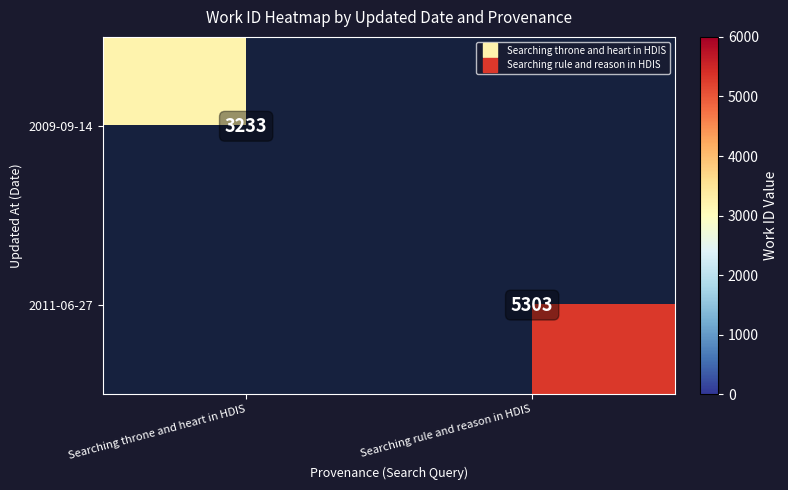

Which label corresponds to the smallest value in the chart?

Searching rule and reason in HDIS